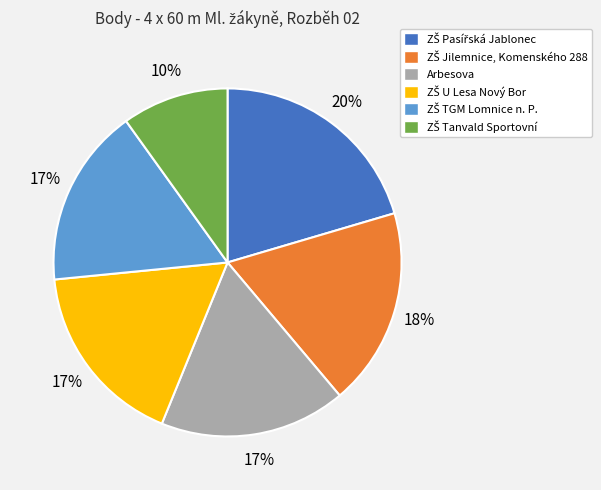

How many segments does this pie chart have?

6